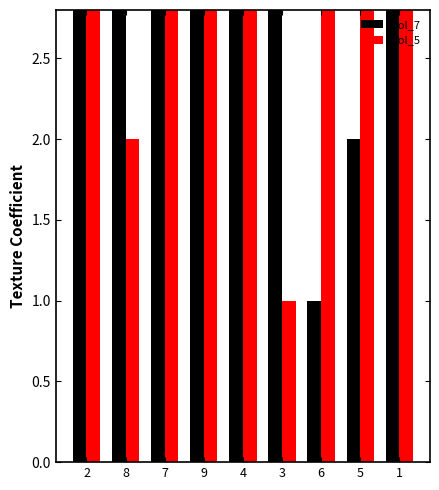

List the series in order of their peak value, lowest first.

col_7, col_5